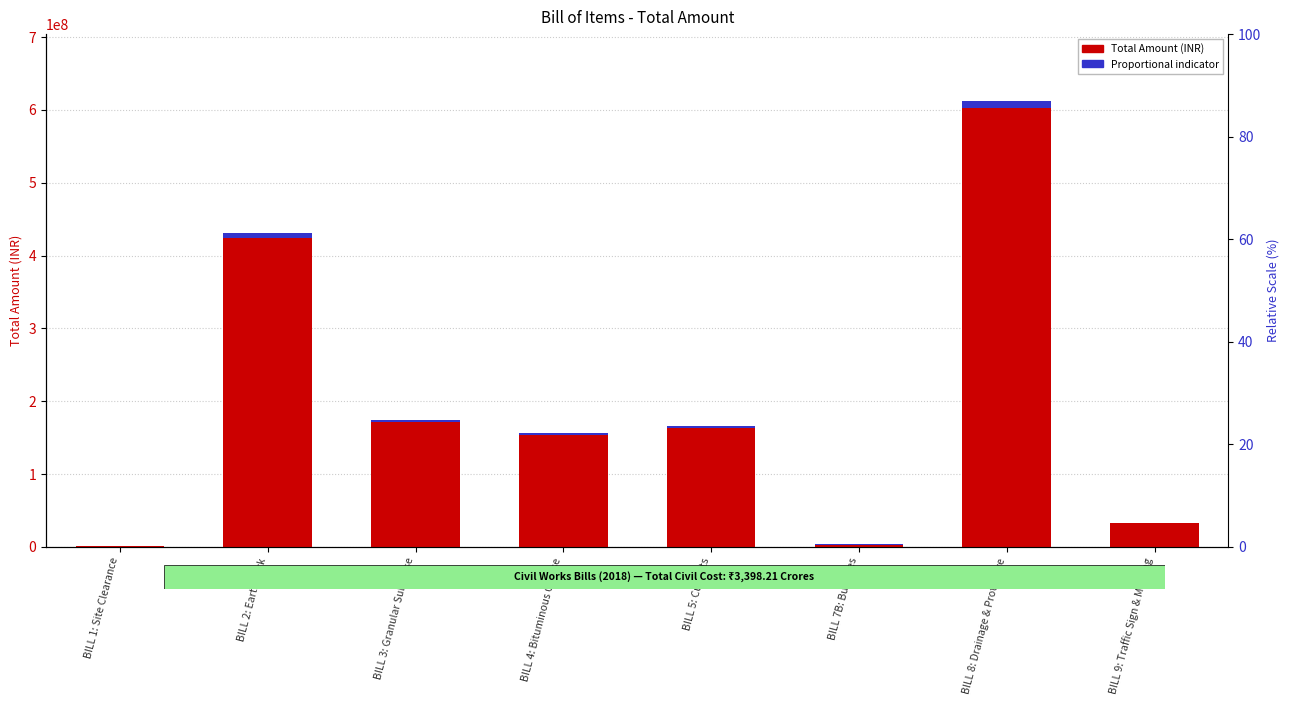

Rank the series by their maximum value, from highest to lowest.

Total Amount (INR), Proportional indicator